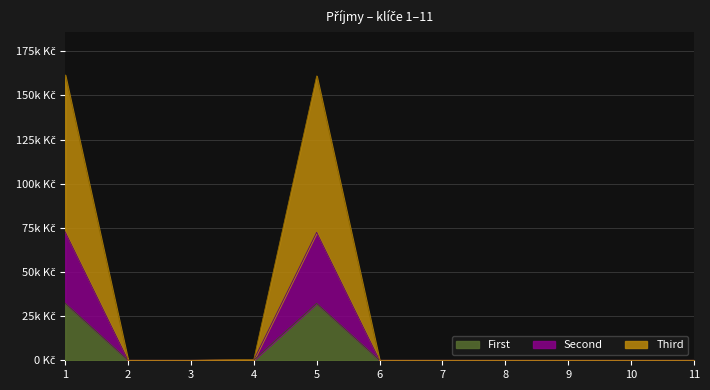

Which has a higher value, 2 or 3?

2